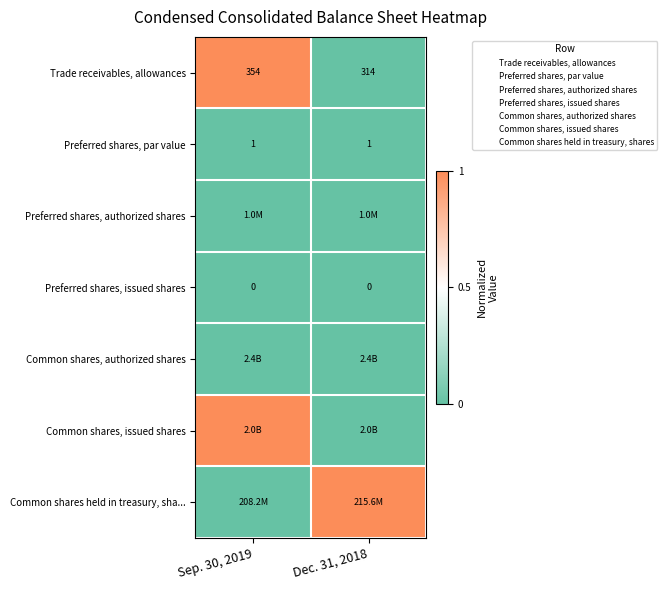

The Preferred shares, par value series shows 1 at Sep. 30, 2019. True or false?

True